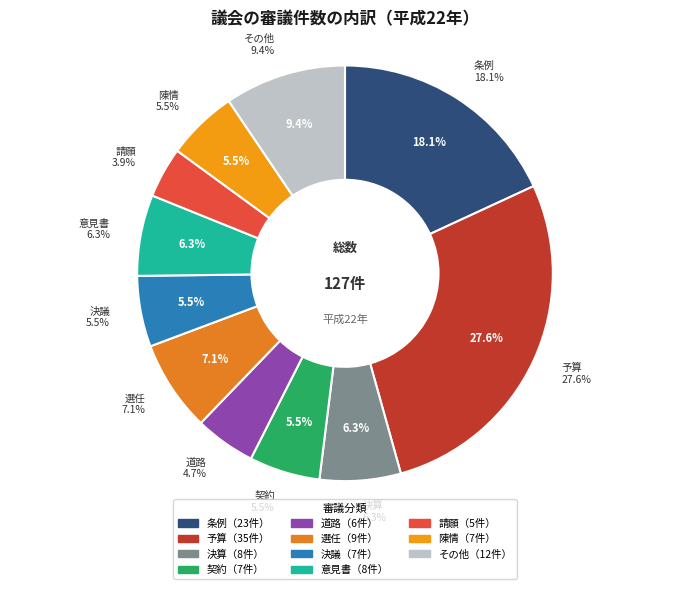

Rank the categories by value from highest to lowest.

予算, 条例, その他, 選任, 決算, 意見書, 契約, 決議, 陳情, 道路, 請願